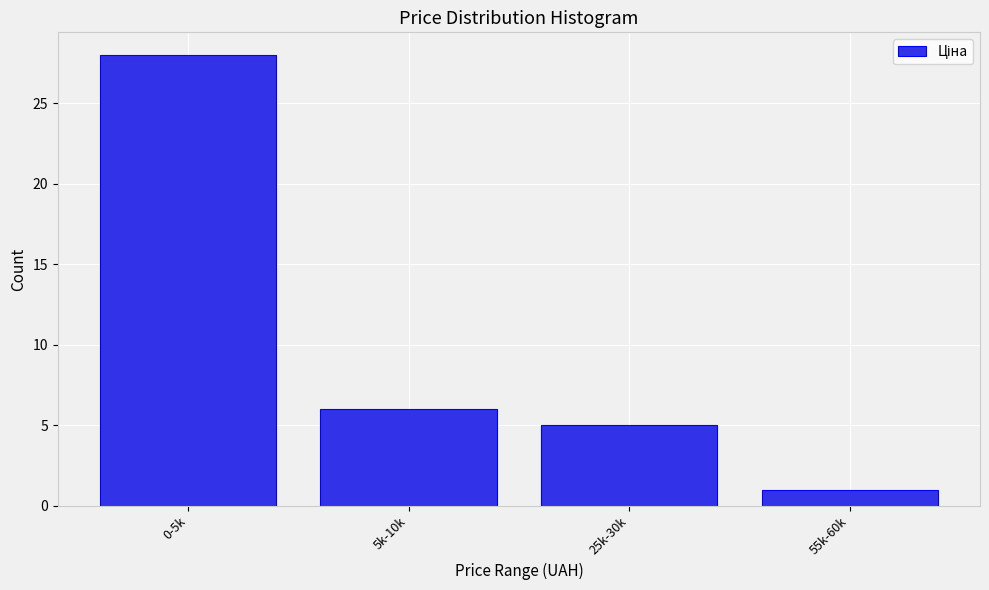

Reading left to right, what are all the values shown in this chart?

28	6	5	1